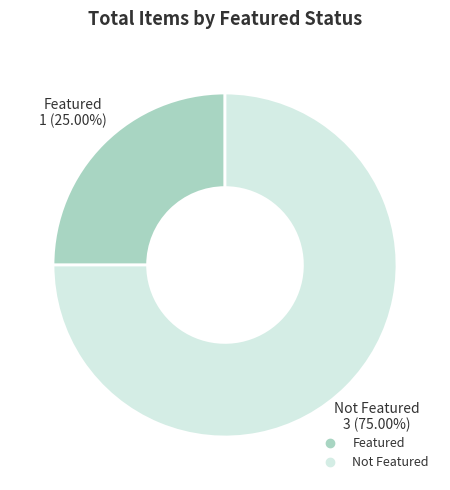

Does any single category account for the majority?

Yes